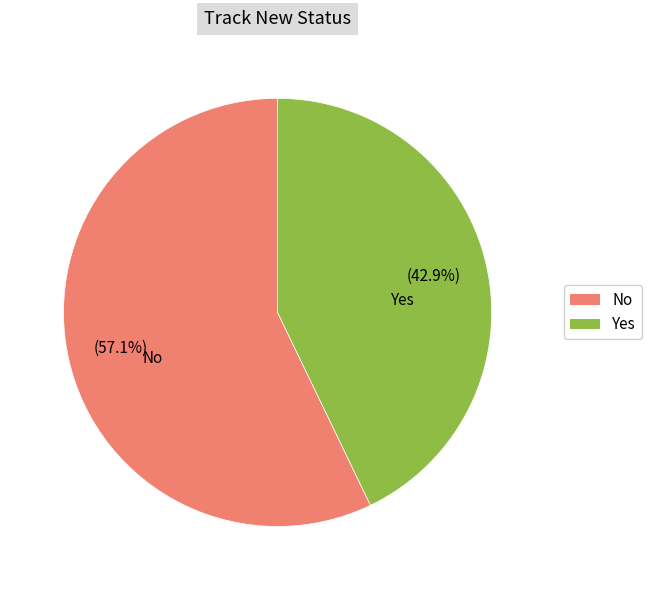

How many segments does this pie chart have?

2